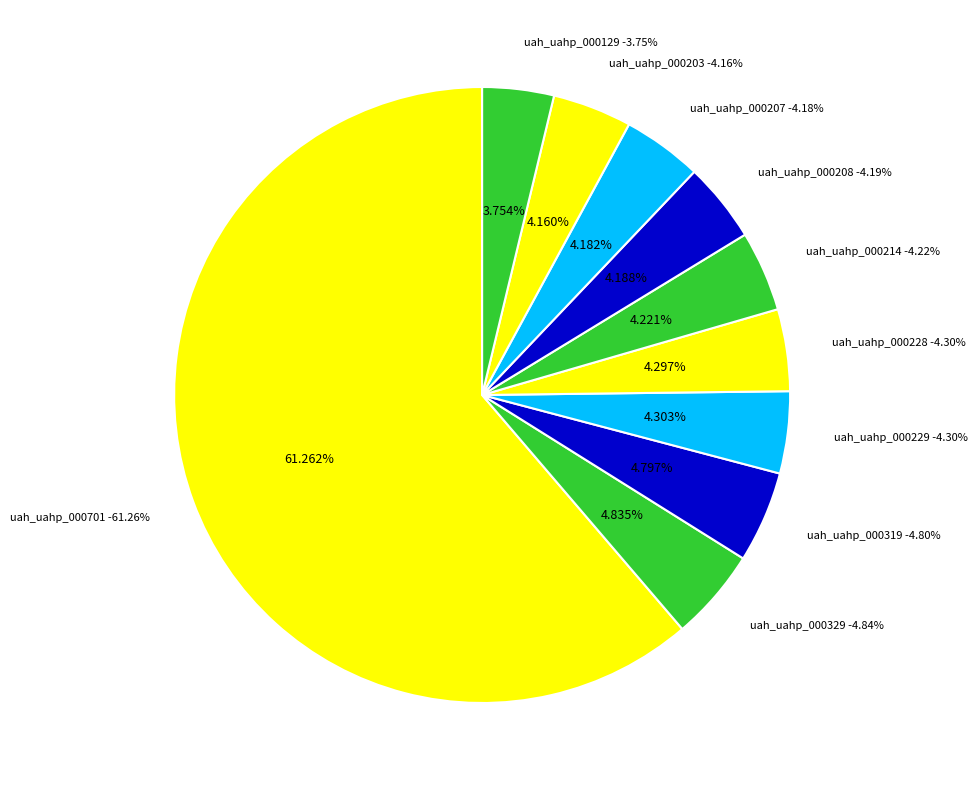

What is the largest slice in the pie chart?

uah_uahp_000701